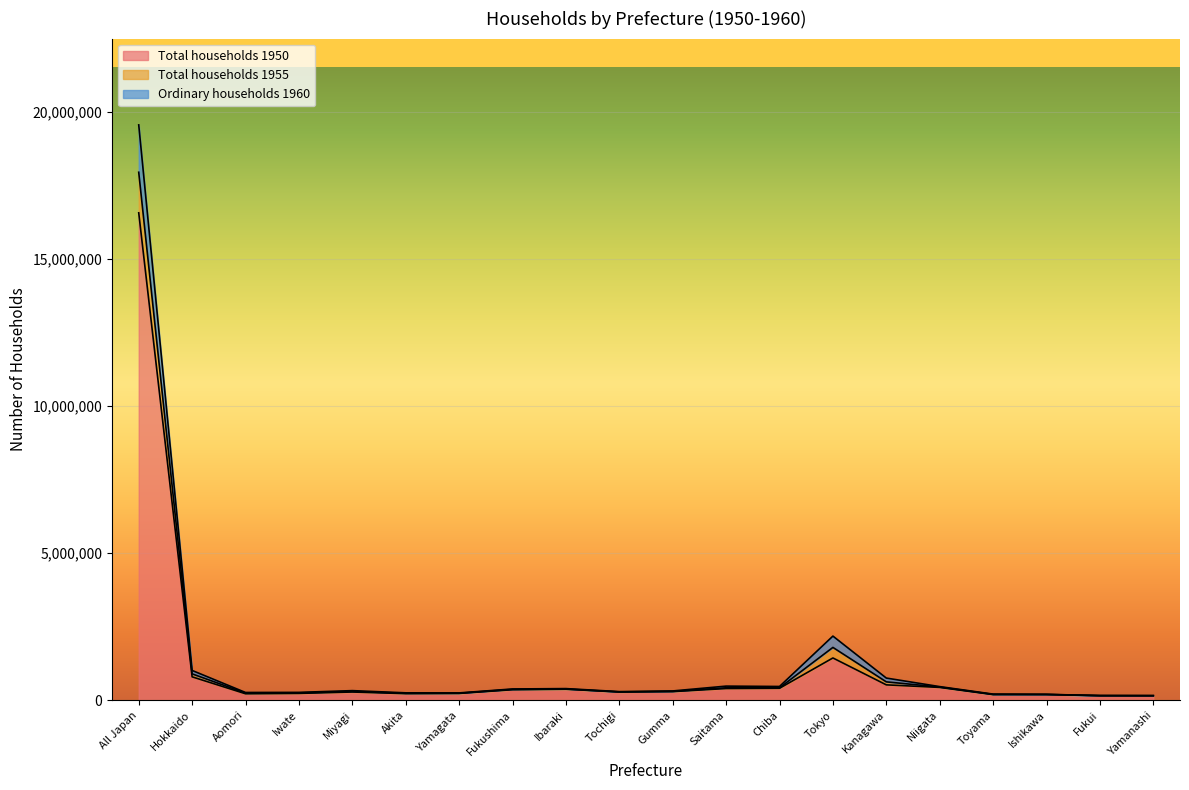

What is the label of the 2nd point from the right?

Fukui